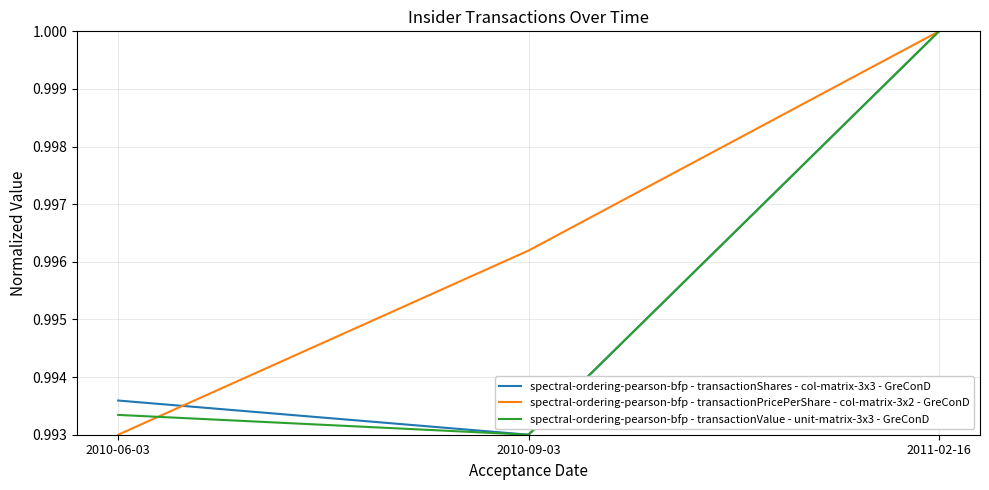

Which series has the largest total across all categories?

spectral-ordering-pearson-bfp - transactionPricePerShare - col-matrix-3x2 - GreConD